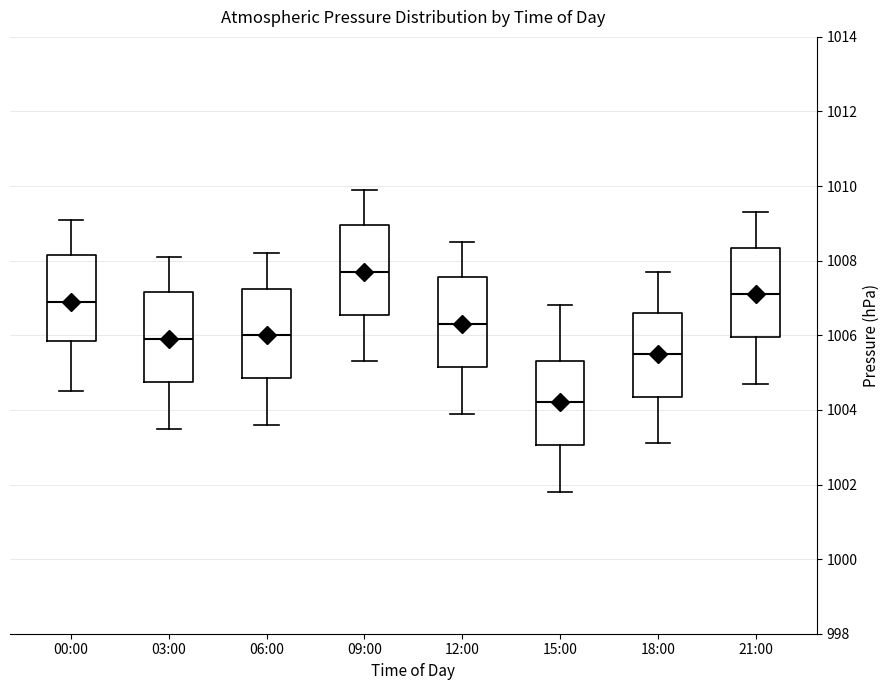

Reading left to right, read every box against the y-axis: the position of its median line, the range the box covers, and the ends of its whiskers. The values are not printed on the chart, so give them approximately, as read against the axis.

00:00: median 1007.0, box 1005.8 to 1008.2, whiskers 1004.6 to 1009.2
03:00: median 1006.0, box 1004.8 to 1007.2, whiskers 1003.6 to 1008.2
06:00: median 1006.0, box 1004.8 to 1007.2, whiskers 1003.6 to 1008.2
09:00: median 1007.8, box 1006.6 to 1009.0, whiskers 1005.4 to 1010.0
12:00: median 1006.4, box 1005.2 to 1007.6, whiskers 1004.0 to 1008.6
15:00: median 1004.2, box 1003.0 to 1005.4, whiskers 1001.8 to 1006.8
18:00: median 1005.6, box 1004.4 to 1006.6, whiskers 1003.2 to 1007.8
21:00: median 1007.2, box 1006.0 to 1008.4, whiskers 1004.8 to 1009.4